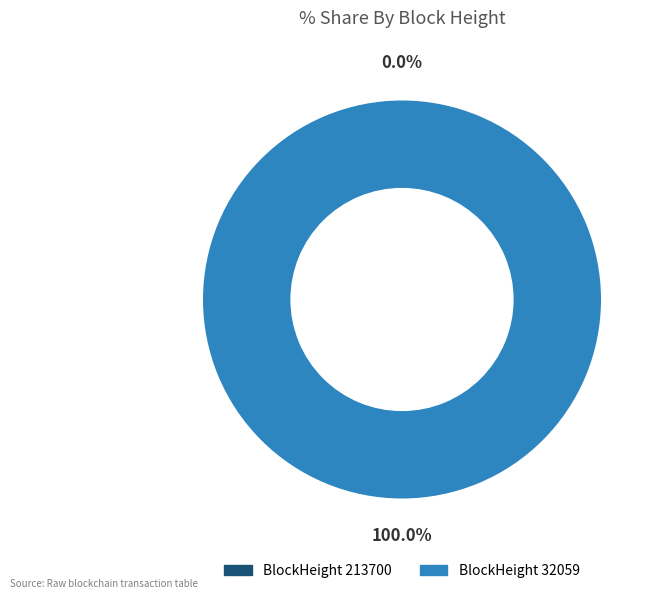

What is the majority slice?

32059